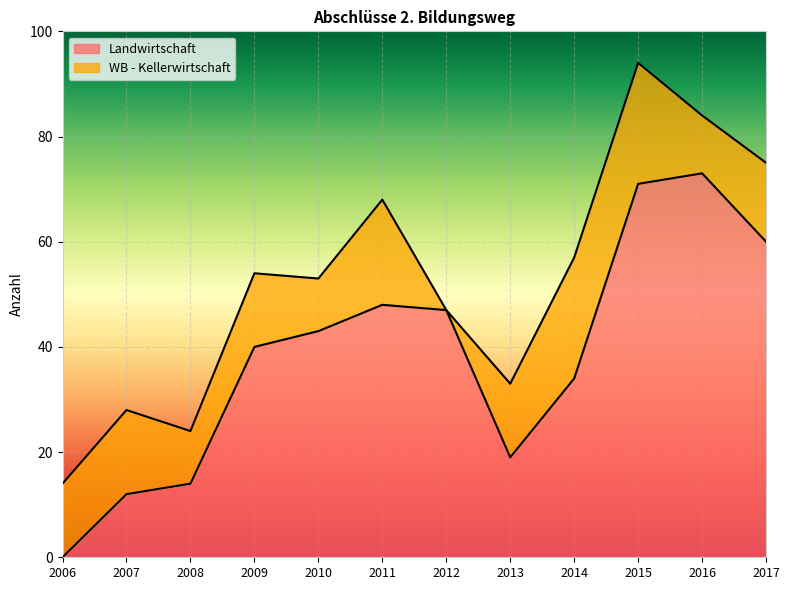

How many points are lower than both their immediate neighbors (excluding endpoints)?

1